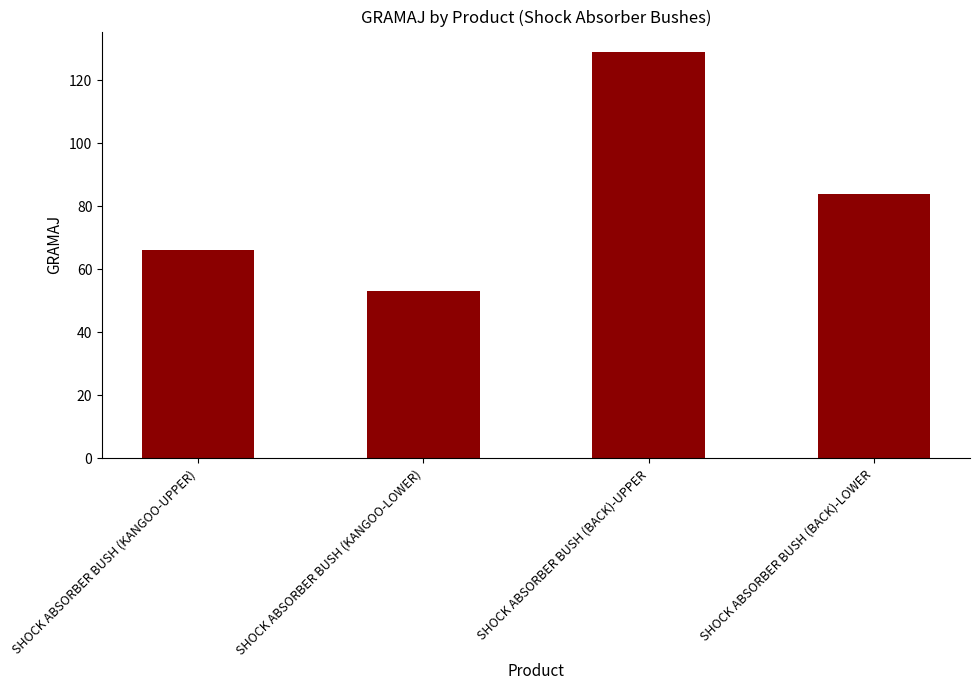

What is the label of the 3rd bar from the left?

SHOCK ABSORBER BUSH (BACK)-UPPER